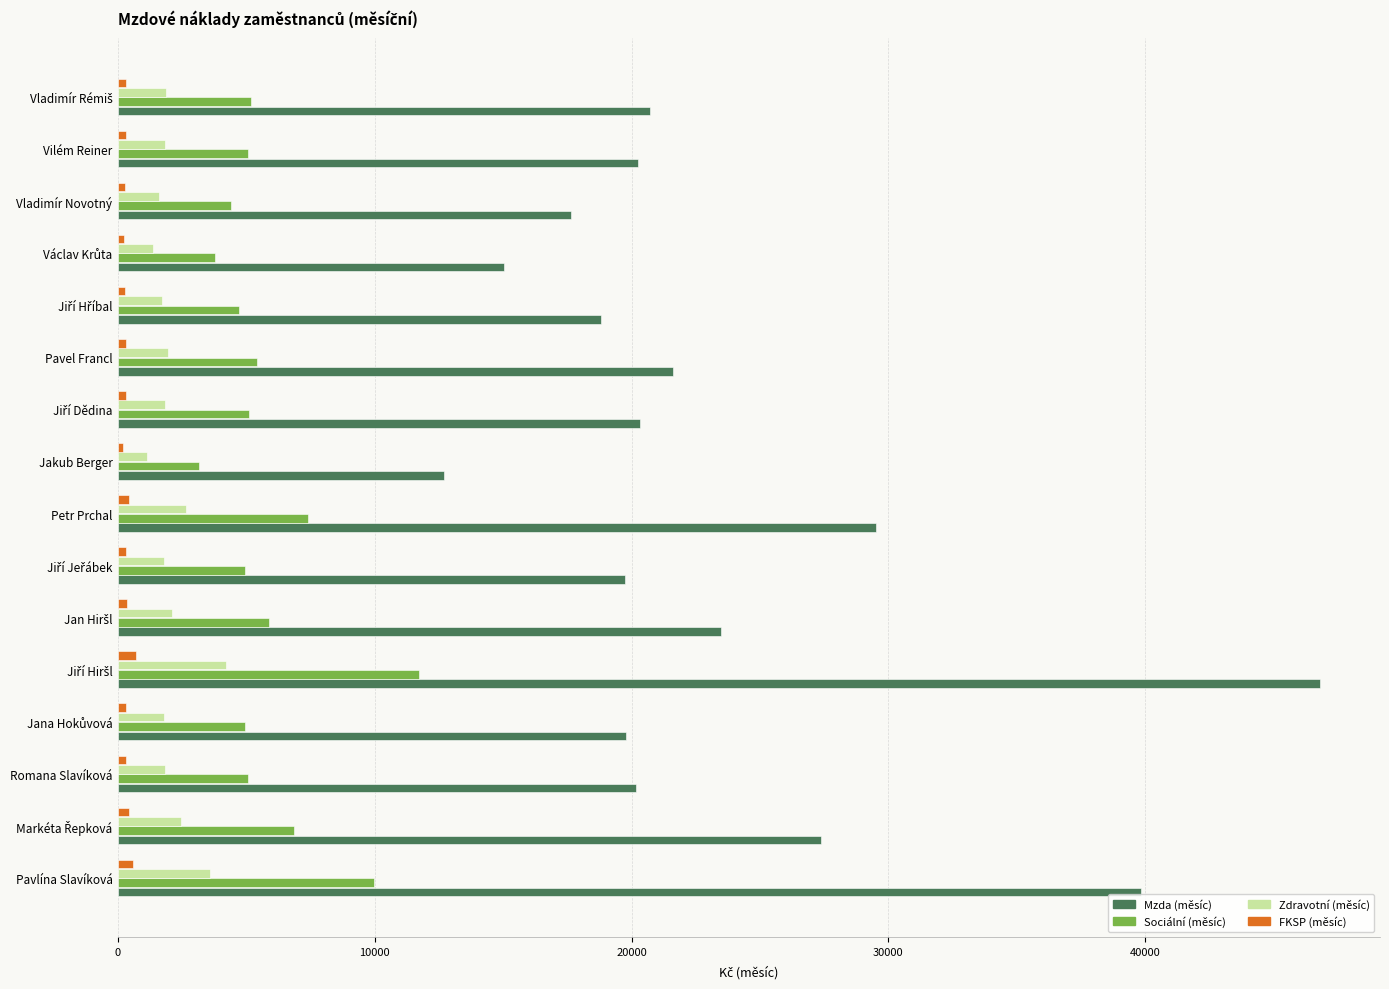

Which series has the largest total across all categories?

Mzda (měsíc)